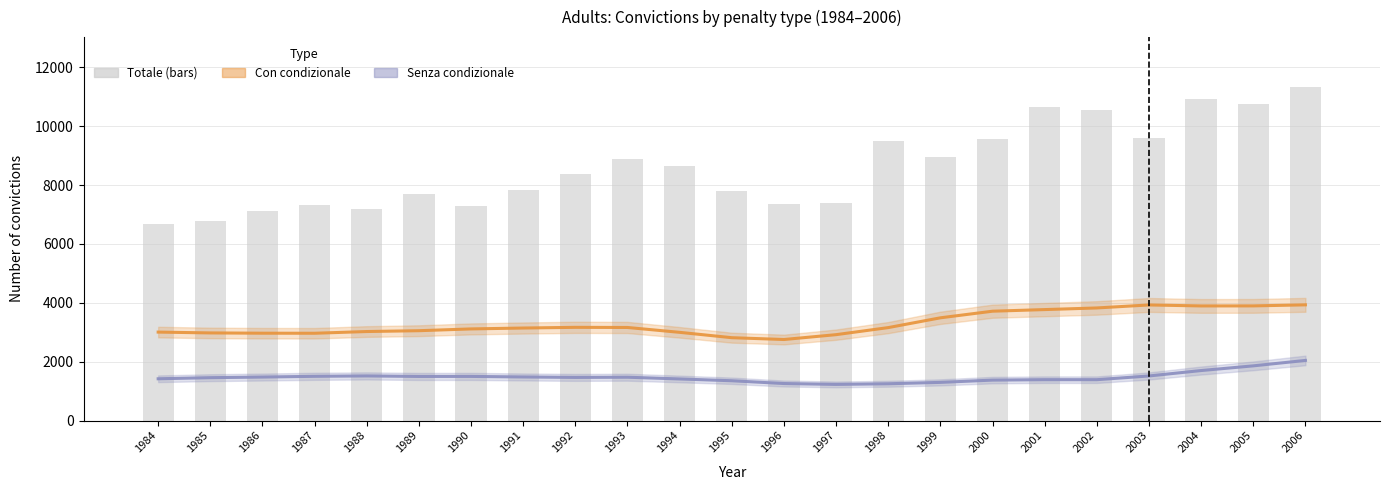

The Con condizionale series shows 3161.0 at 1993. True or false?

True